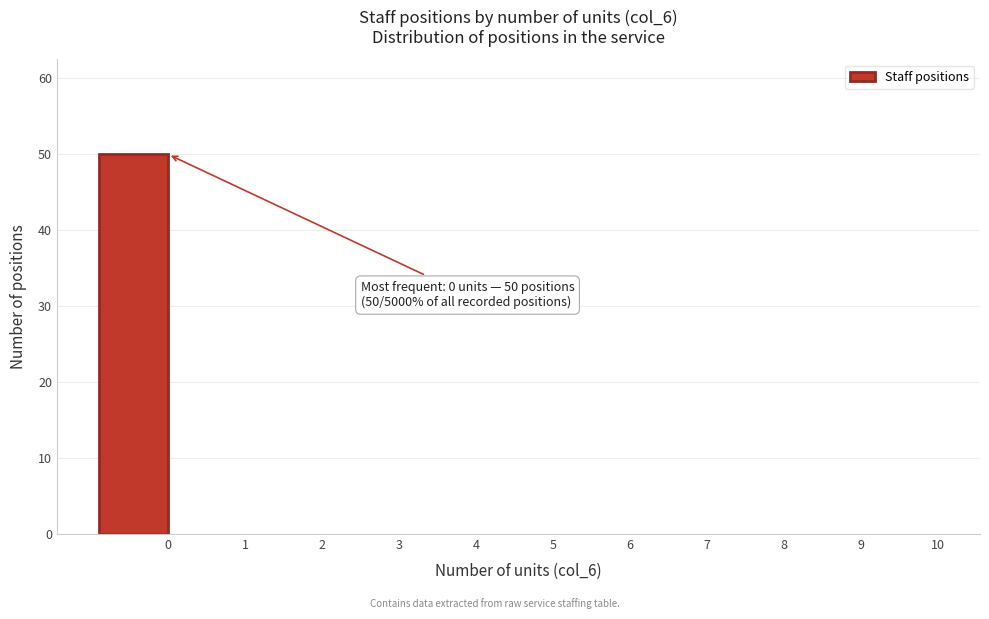

Reading left to right, extract all data points from this chart.

0=50	1=0	2=0	3=0	4=0	5=0	6=0	7=0	8=0	9=0	10=0